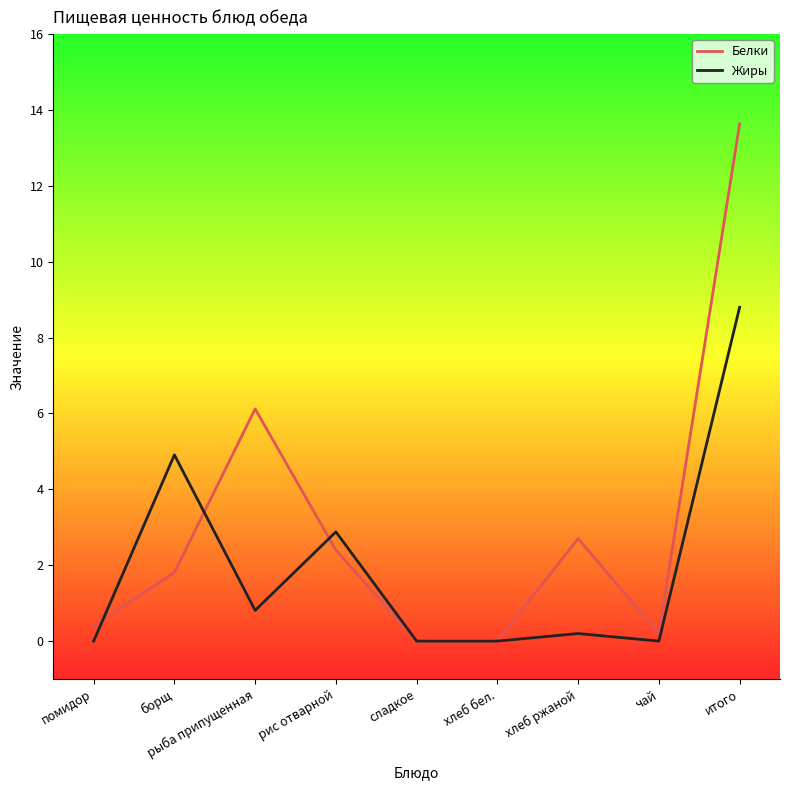

Reading right to left, extract all data points from this chart.

Белки: 13.6	0.2	2.7	0.0	0.0	2.4	6.1	1.8	0.4
Жиры: 8.8	0.0	0.2	0.0	0.0	2.9	0.8	4.9	0.0